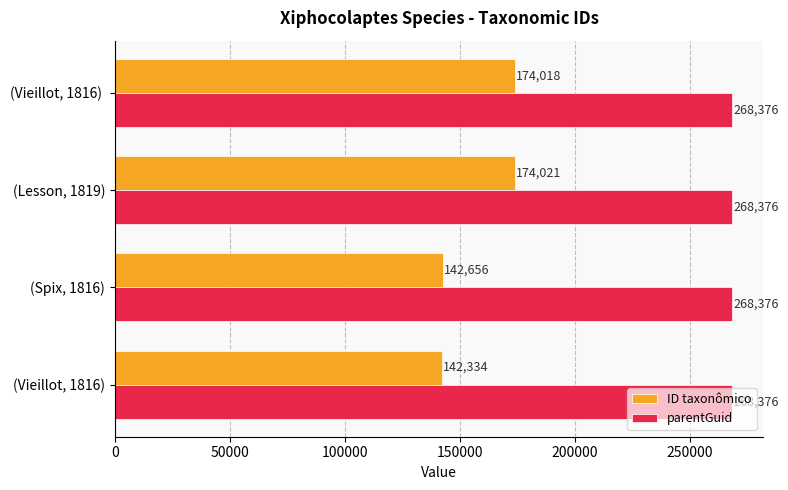

What is the spread (max minus min) of values at (Vieillot, 1816)?

126042